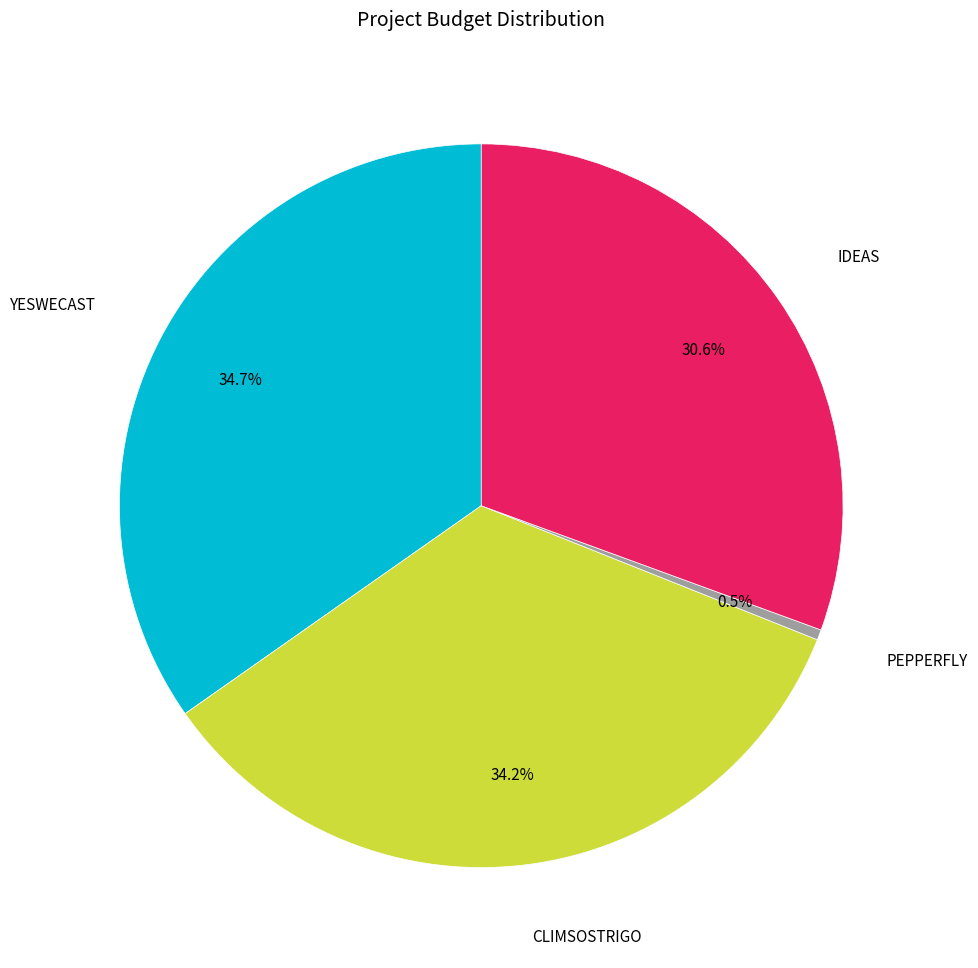

Is there a majority slice in this chart?

No